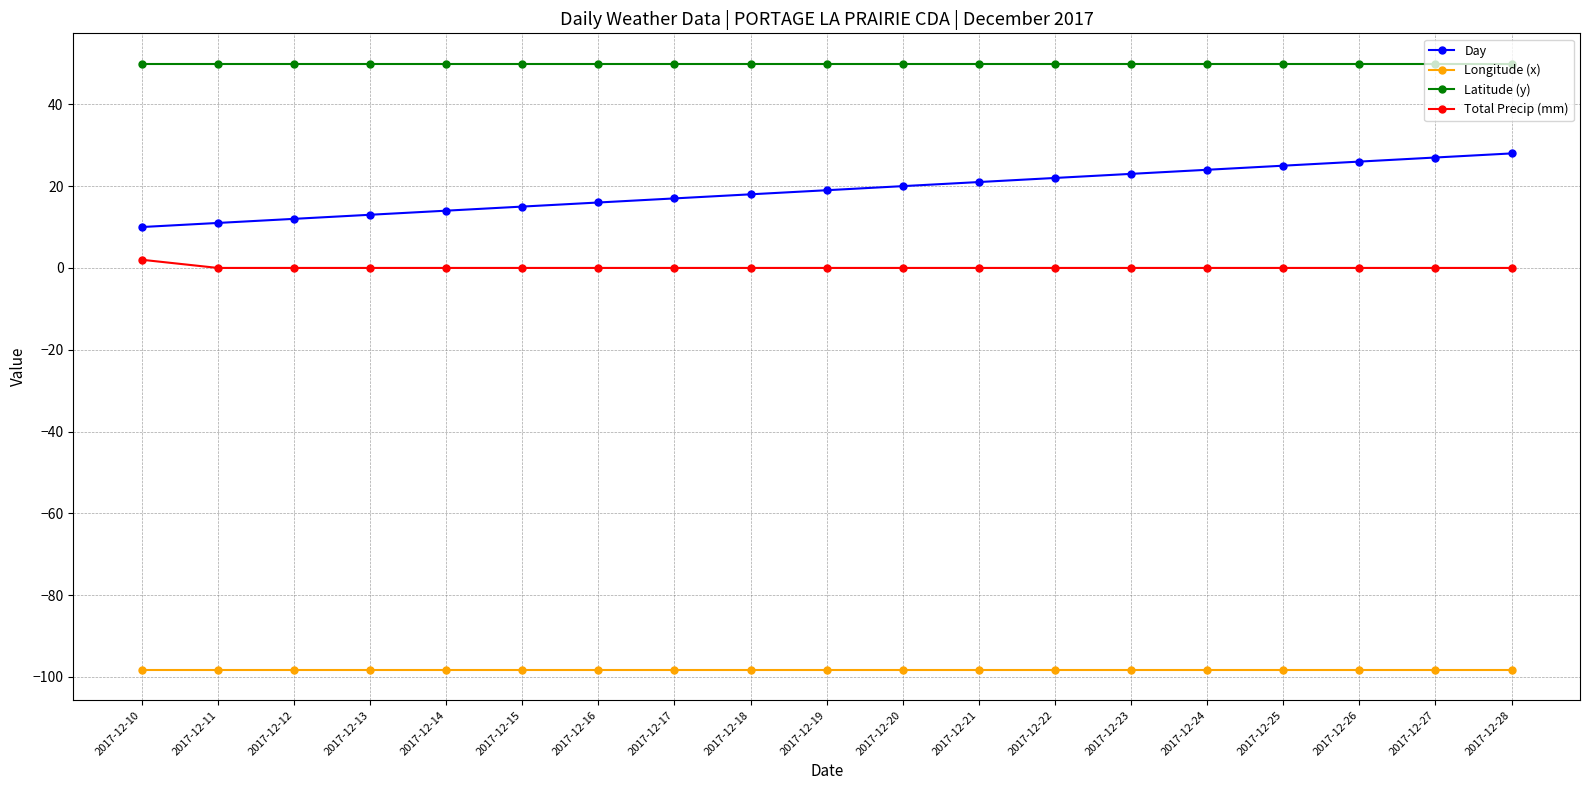

What is the sum of all Latitude (y) values?

949.1